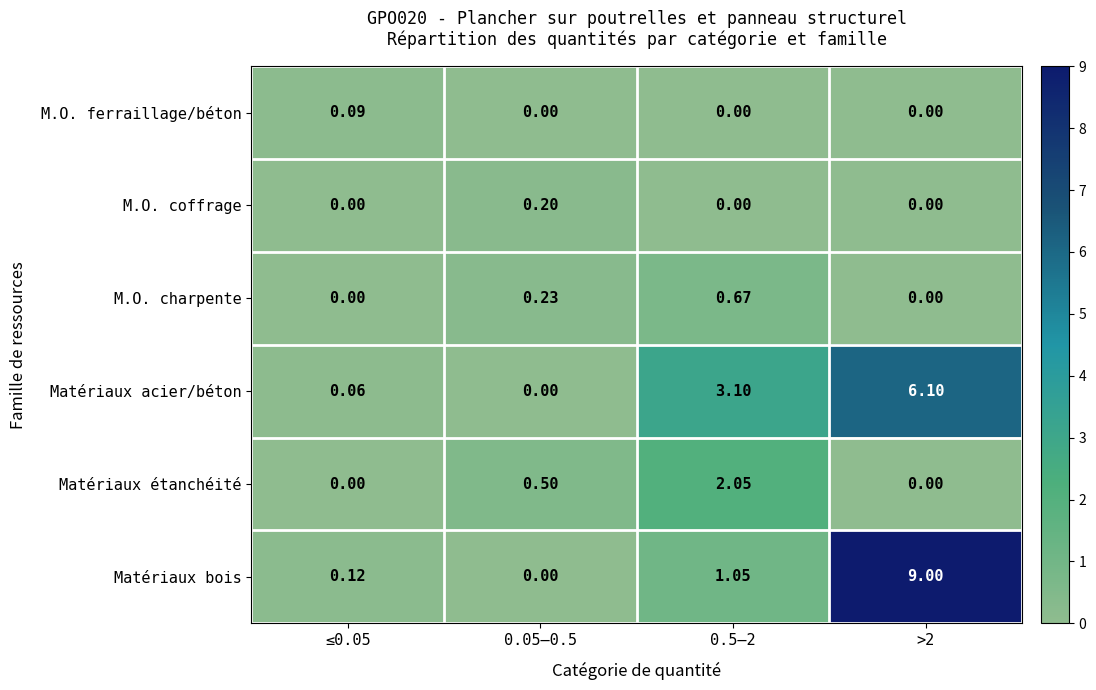

Which series has the largest total across all categories?

Matériaux bois